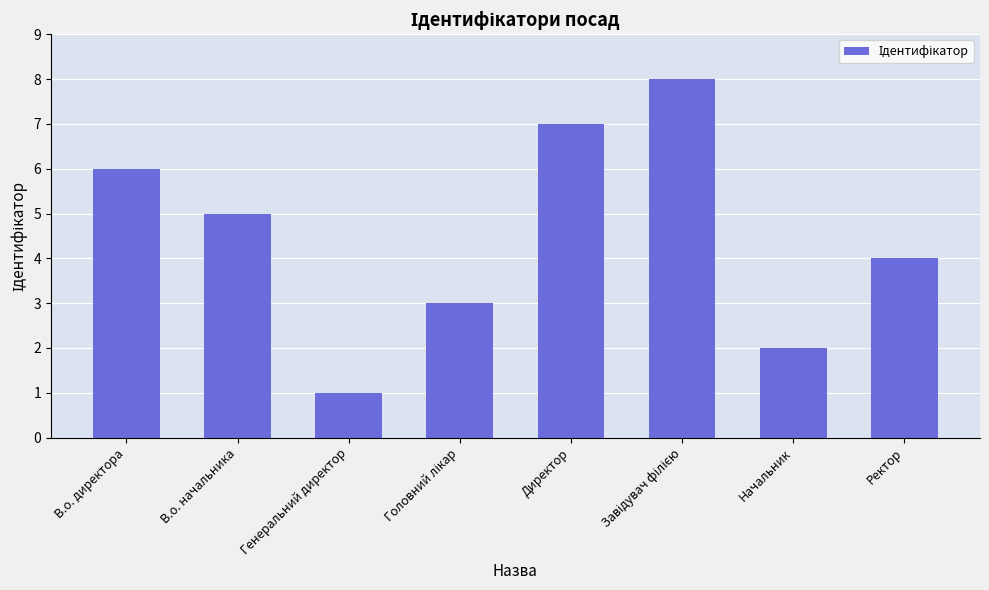

What is the change in value from В.о. начальника to Директор?

+2